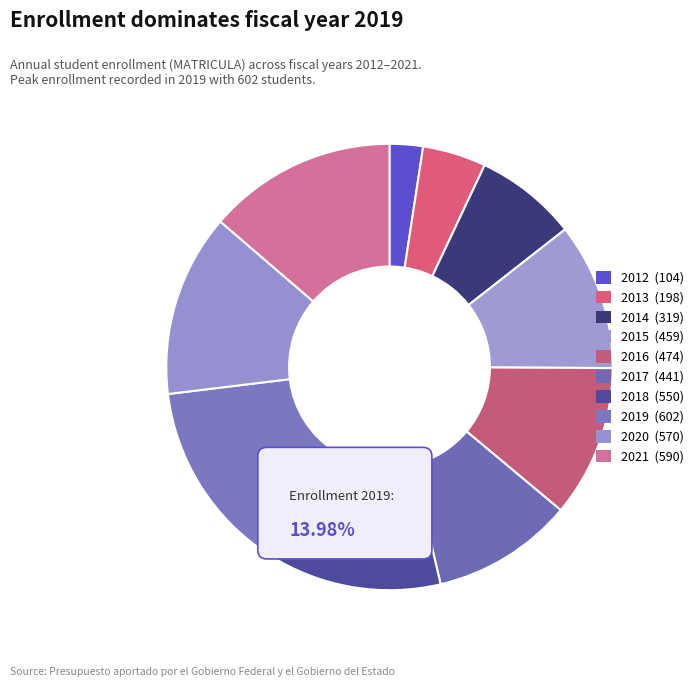

Count the number of slices in the pie.

10